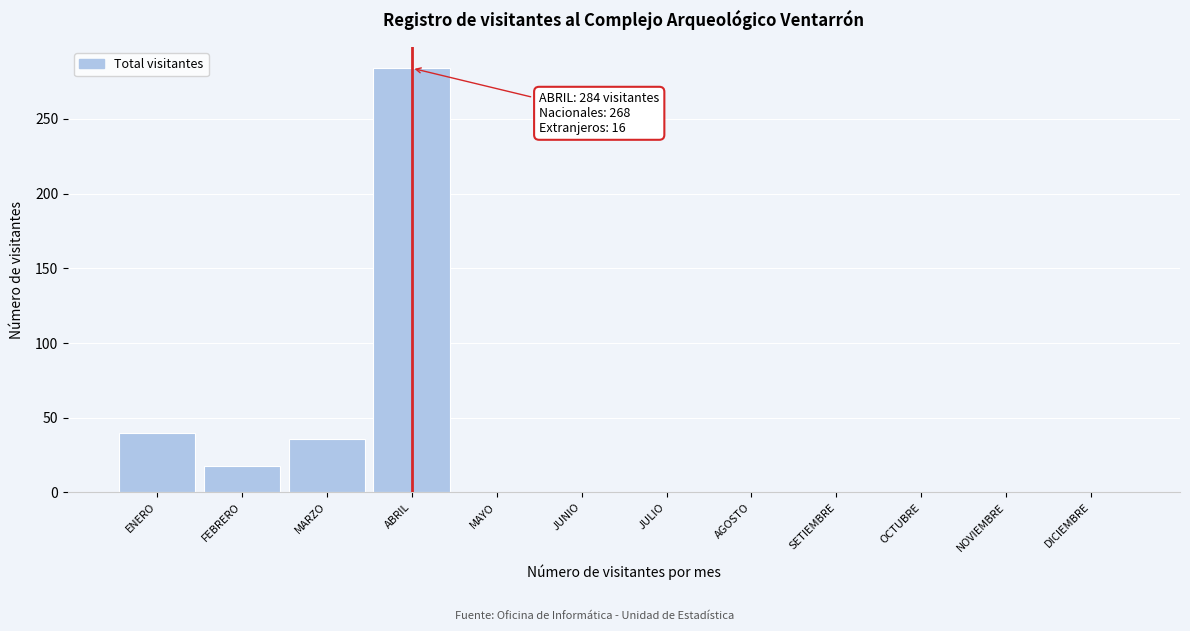

Reading right to left, list all the values displayed in this chart.

DICIEMBRE=0	NOVIEMBRE=0	OCTUBRE=0	SETIEMBRE=0	AGOSTO=0	JULIO=0	JUNIO=0	MAYO=0	ABRIL=284	MARZO=36	FEBRERO=18	ENERO=40